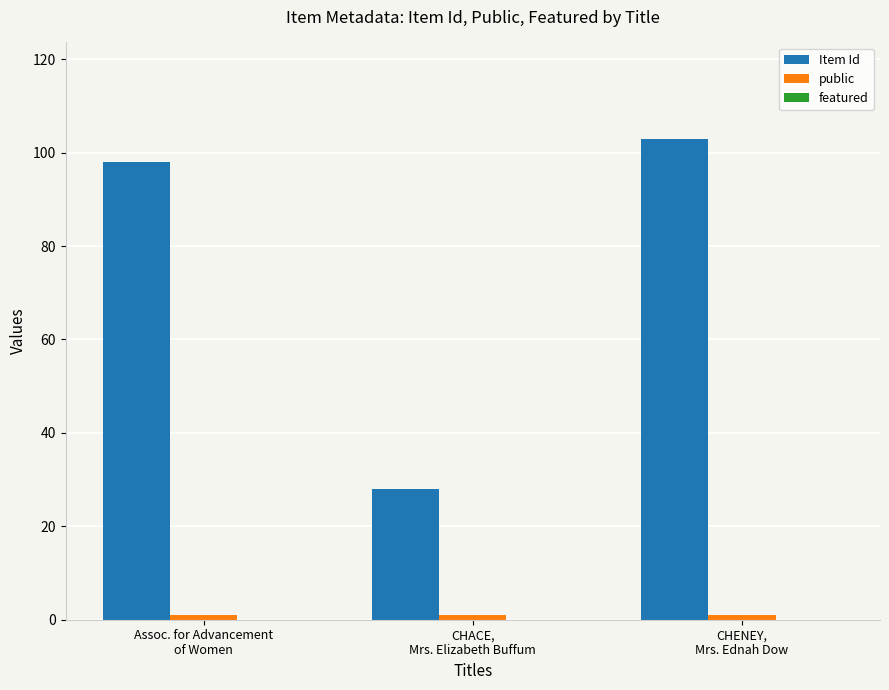

Which series has the largest range (max minus min)?

Item Id